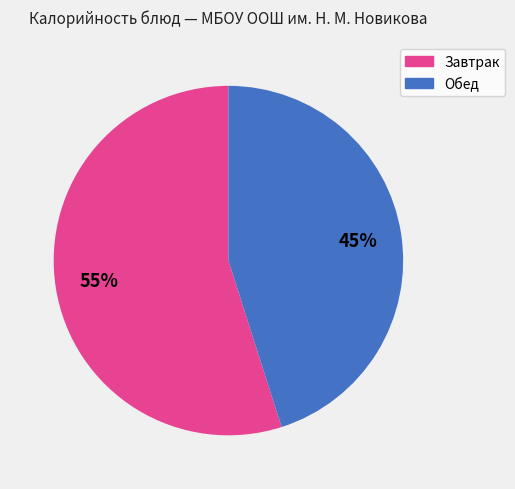

To the nearest percent, what is the difference between the largest and smallest slice percentages?

10%